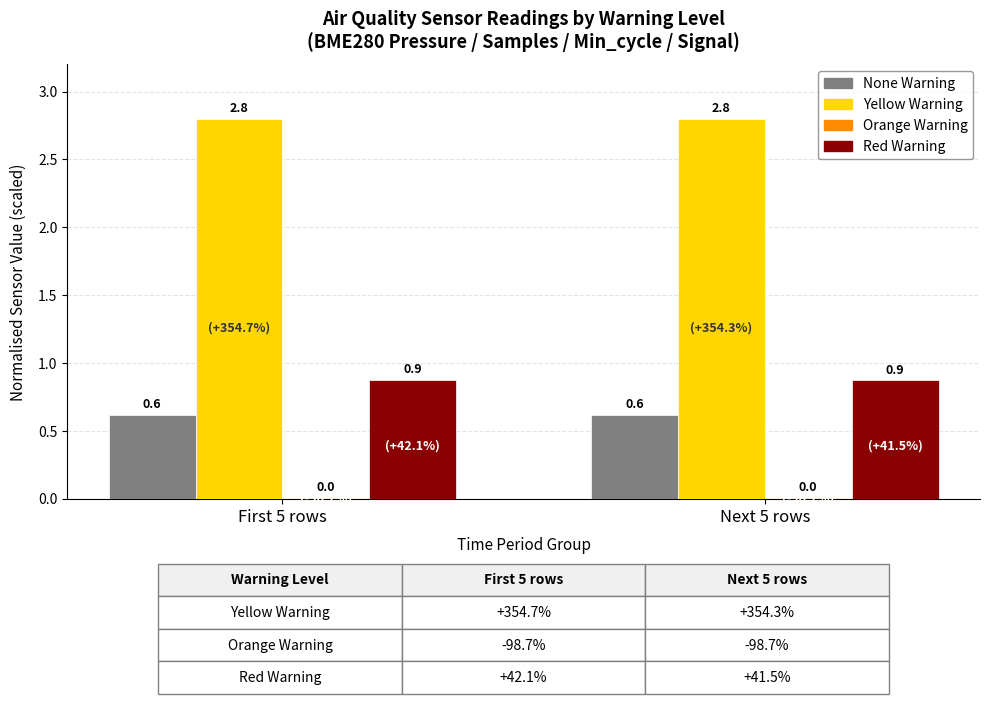

The value of None Warning at First 5 rows is 0.6. True or false?

True